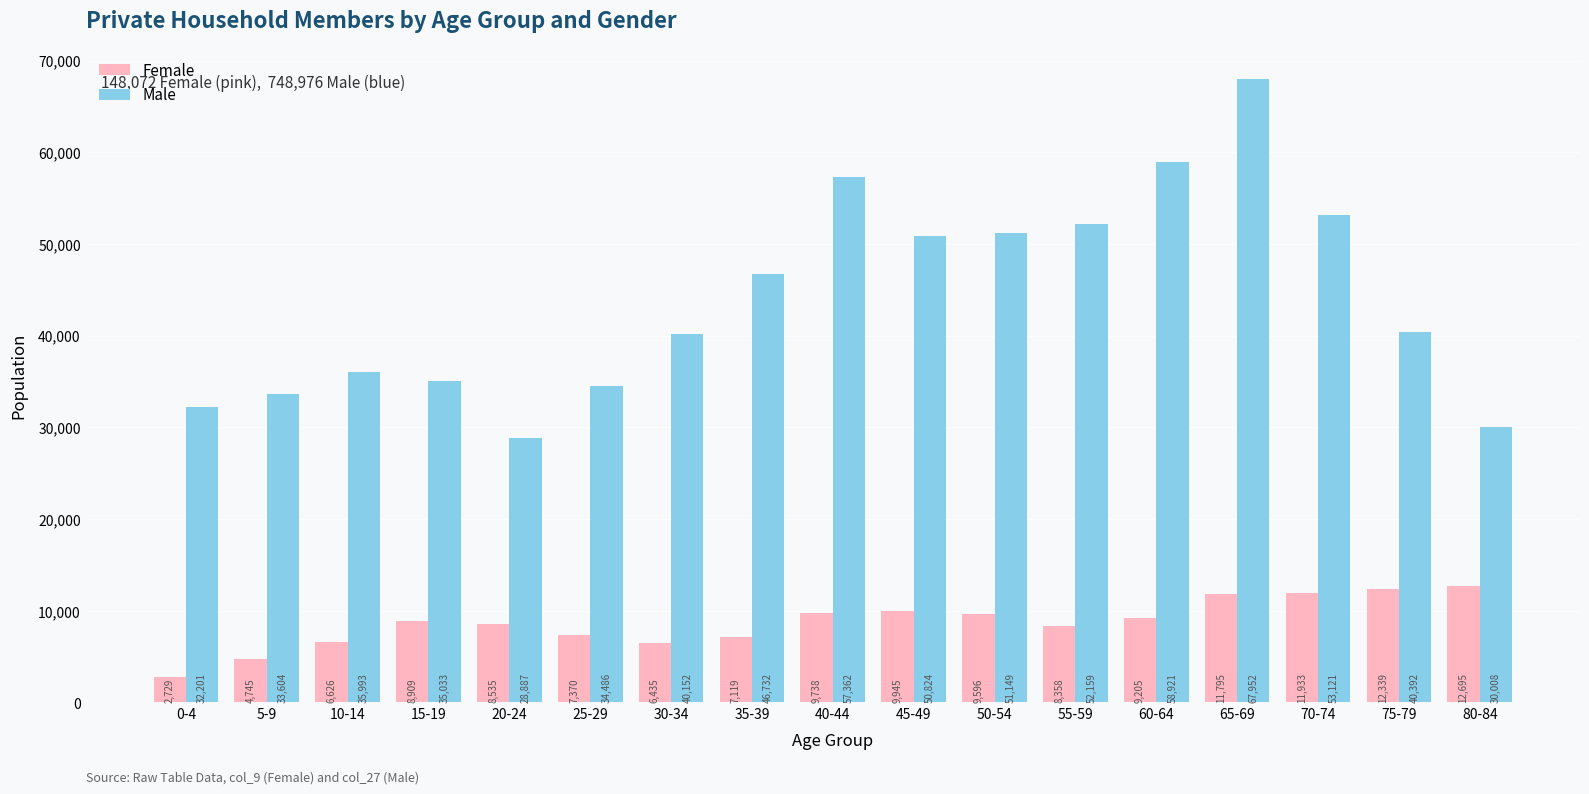

Does the chart contain stacked bars?

No